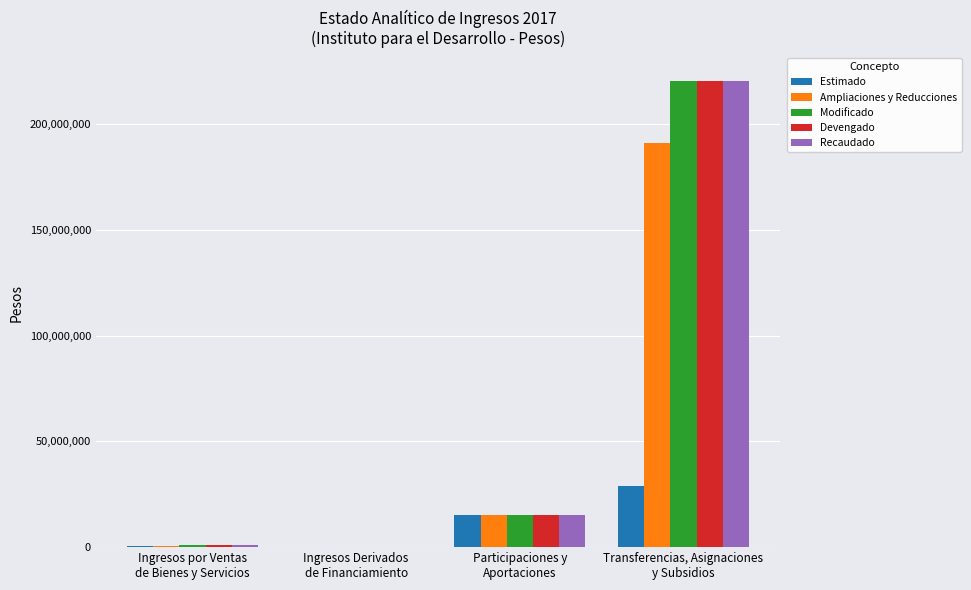

What value does the Estimado series have at Transferencias, Asignaciones
y Subsidios?

29115517.0